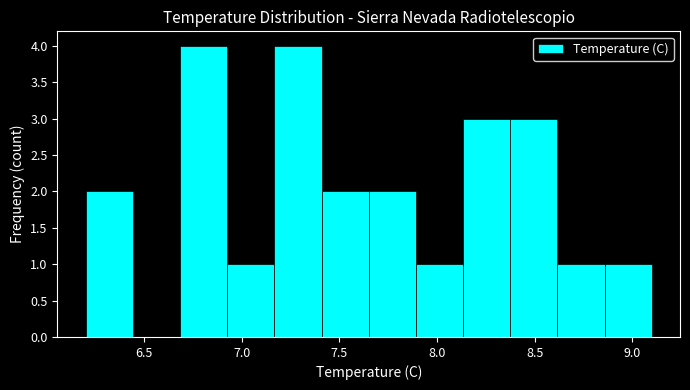

Reading left to right, list every bar in this chart as the range it spans on the x-axis followed by its height. Neither the bar edges nor the heights are printed on the chart, so give them approximately, as read against the axes.

6.20 to 6.45: 2
6.45 to 6.70: 0
6.70 to 6.95: 4
6.95 to 7.15: 1
7.15 to 7.40: 4
7.40 to 7.65: 2
7.65 to 7.90: 2
7.90 to 8.15: 1
8.15 to 8.40: 3
8.40 to 8.60: 3
8.60 to 8.85: 1
8.85 to 9.10: 1